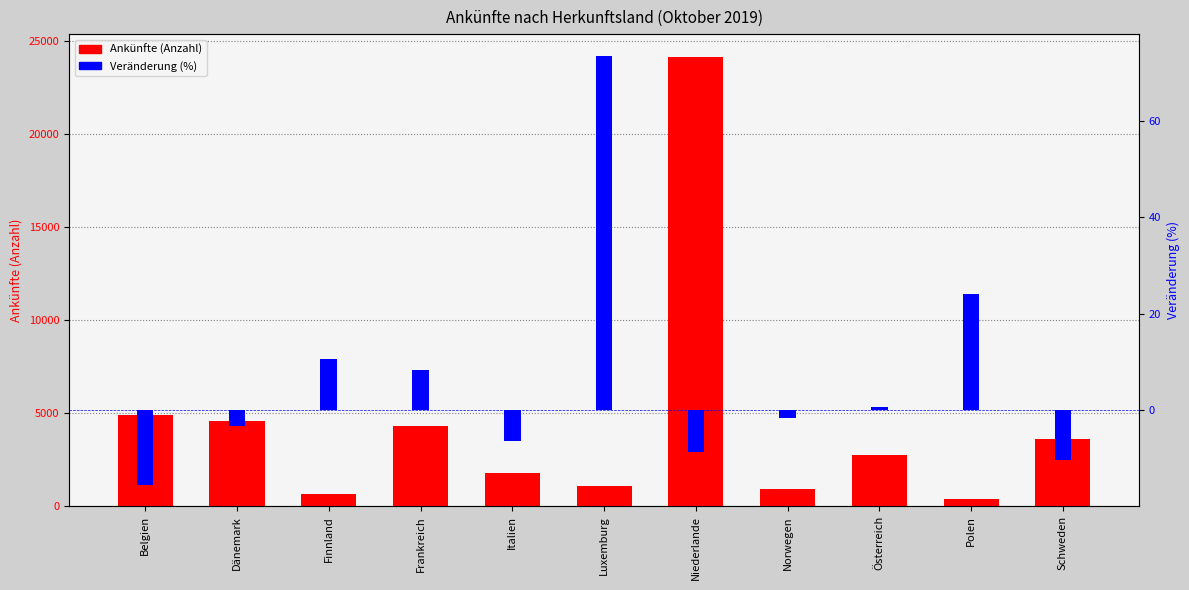

Rank the series by their maximum value, from highest to lowest.

Ankünfte (Anzahl), Veränderung (%)